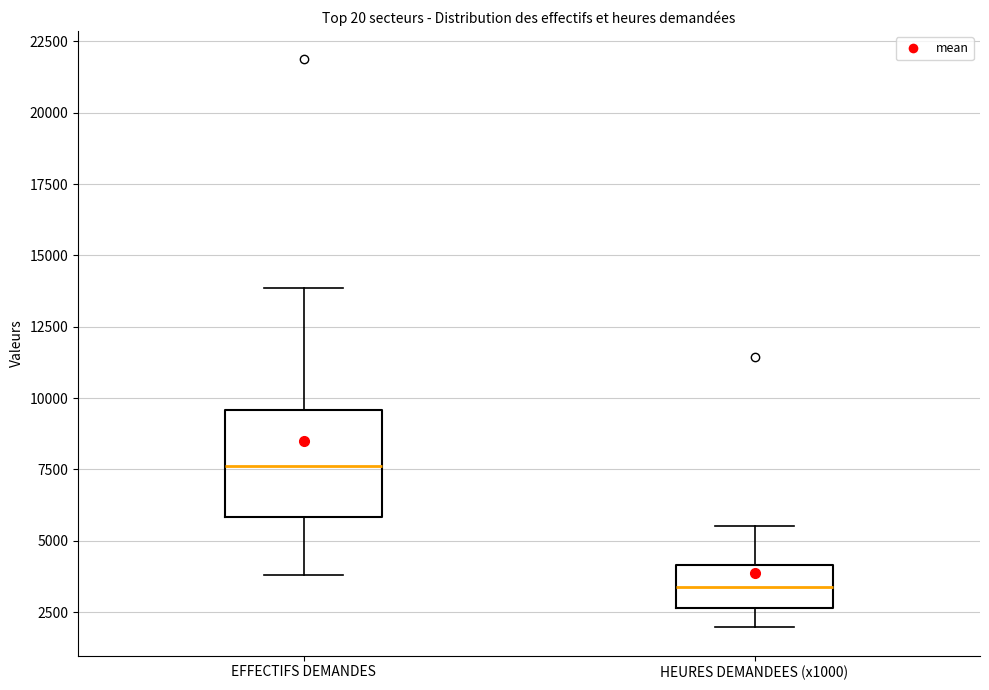

Where does the lower whisker of the box for HEURES DEMANDEES (x1000) end on the y-axis? The values are not printed on the chart, so give them approximately, as read against the axis.

2000